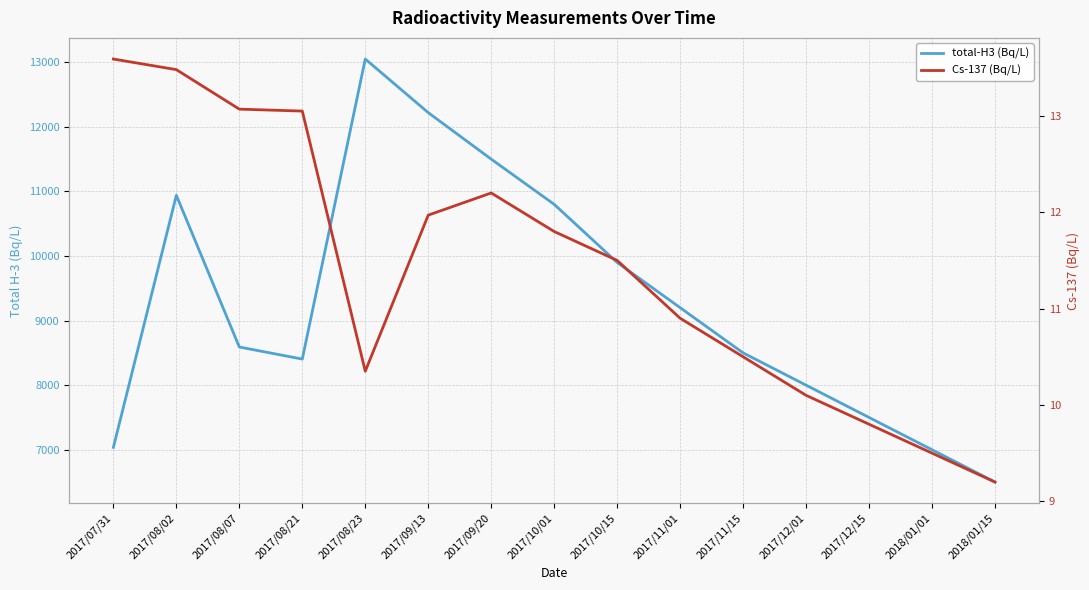

What is the difference between the maximum and minimum values in the total-H3 (Bq/L) series?

6550.0